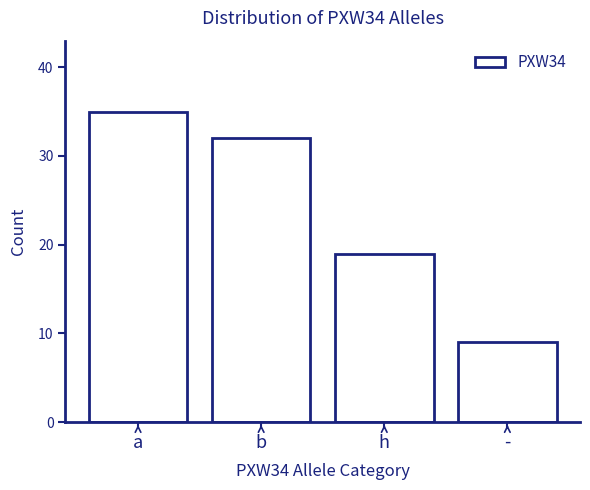

Reading left to right, transcribe all the data shown in this chart.

35	32	19	9